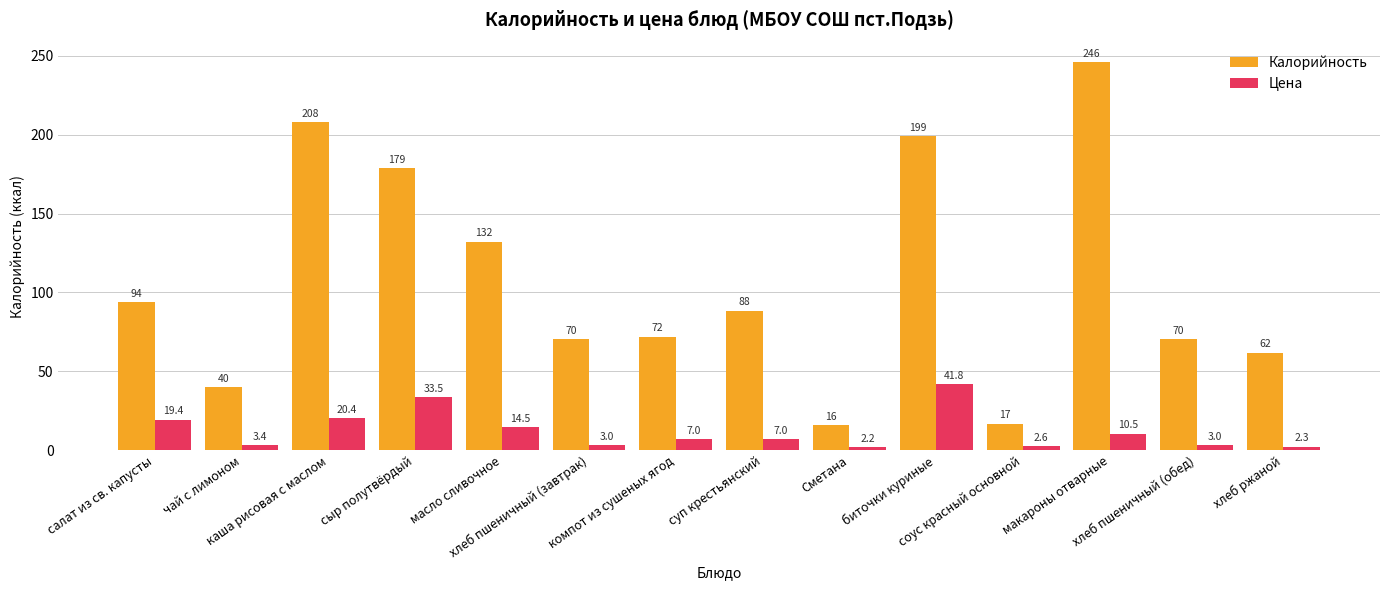

What is the sum of all Цена values?

170.8